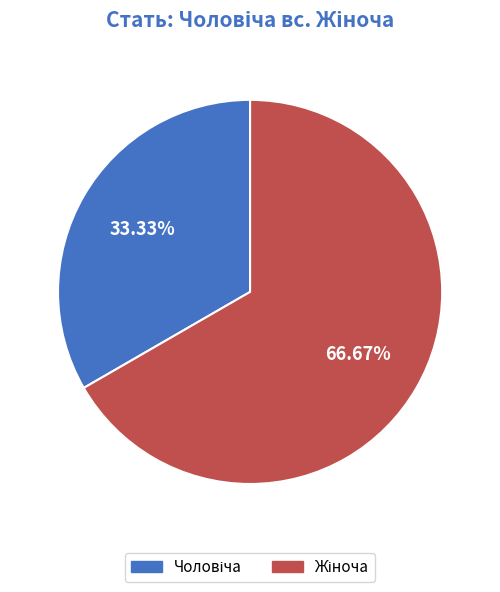

Is there any slice that represents more than half of the pie?

Yes